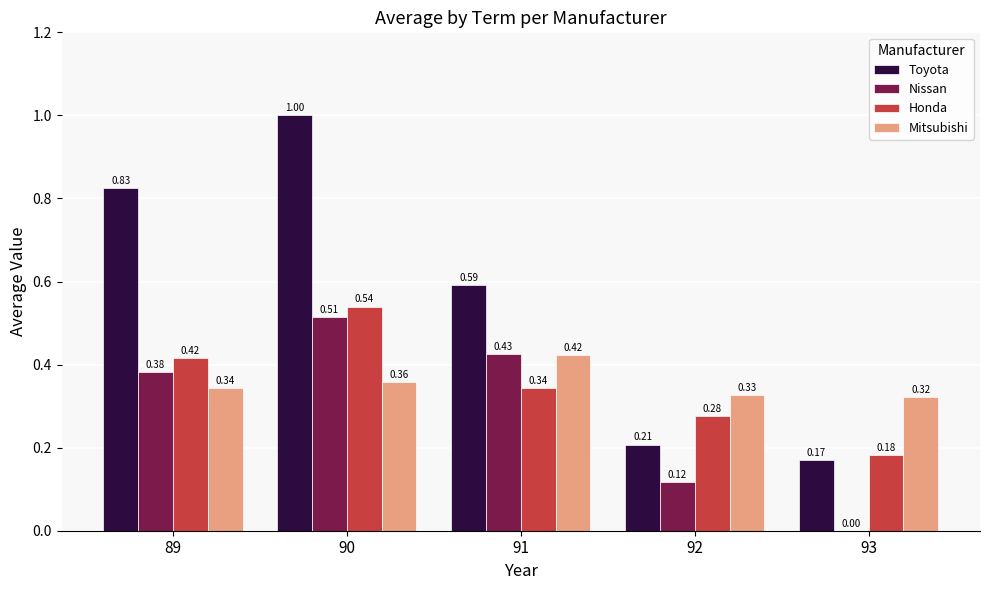

How many values in the Nissan series exceed 0?

4